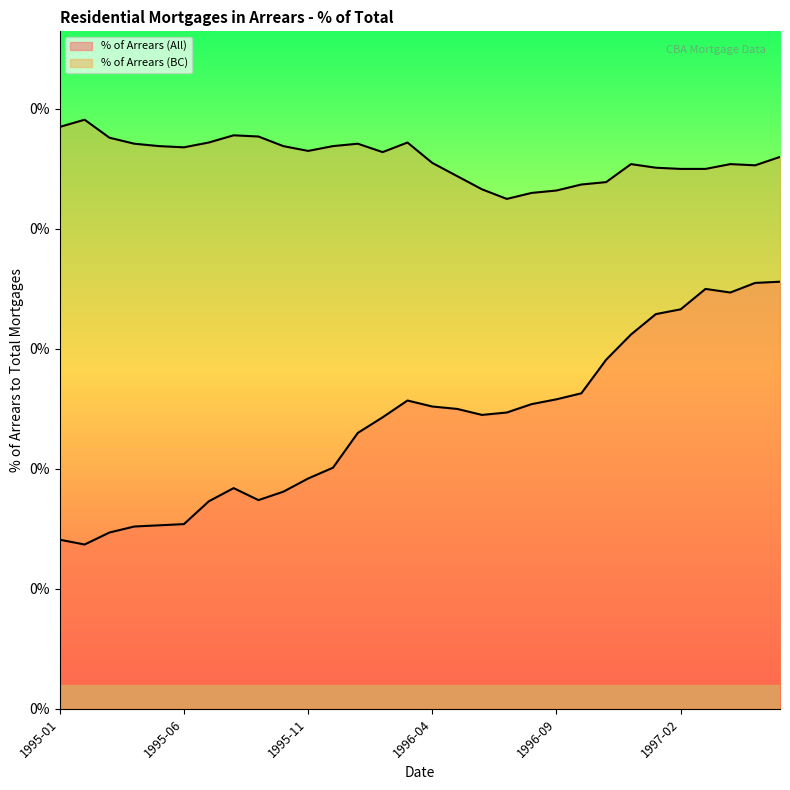

What is the label of the 22nd point from the right?

1995-09